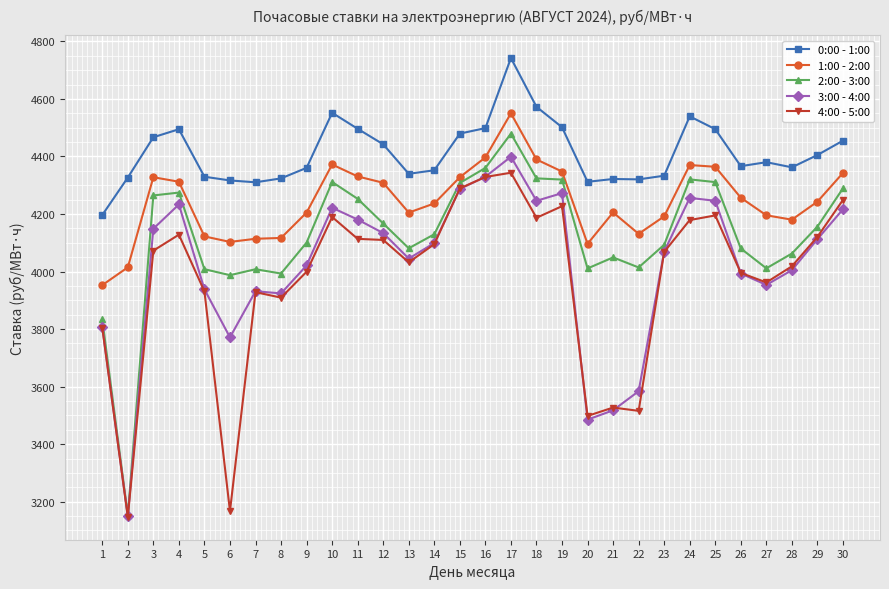

What is the greatest value displayed?

4742.2